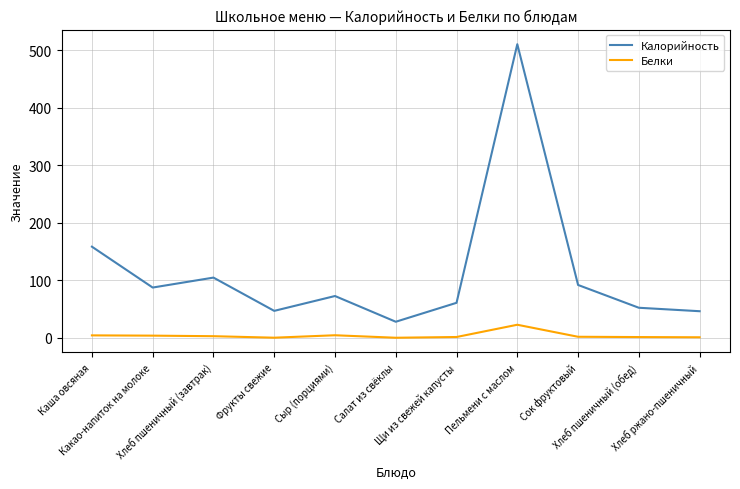

How many lines are shown in the chart?

2